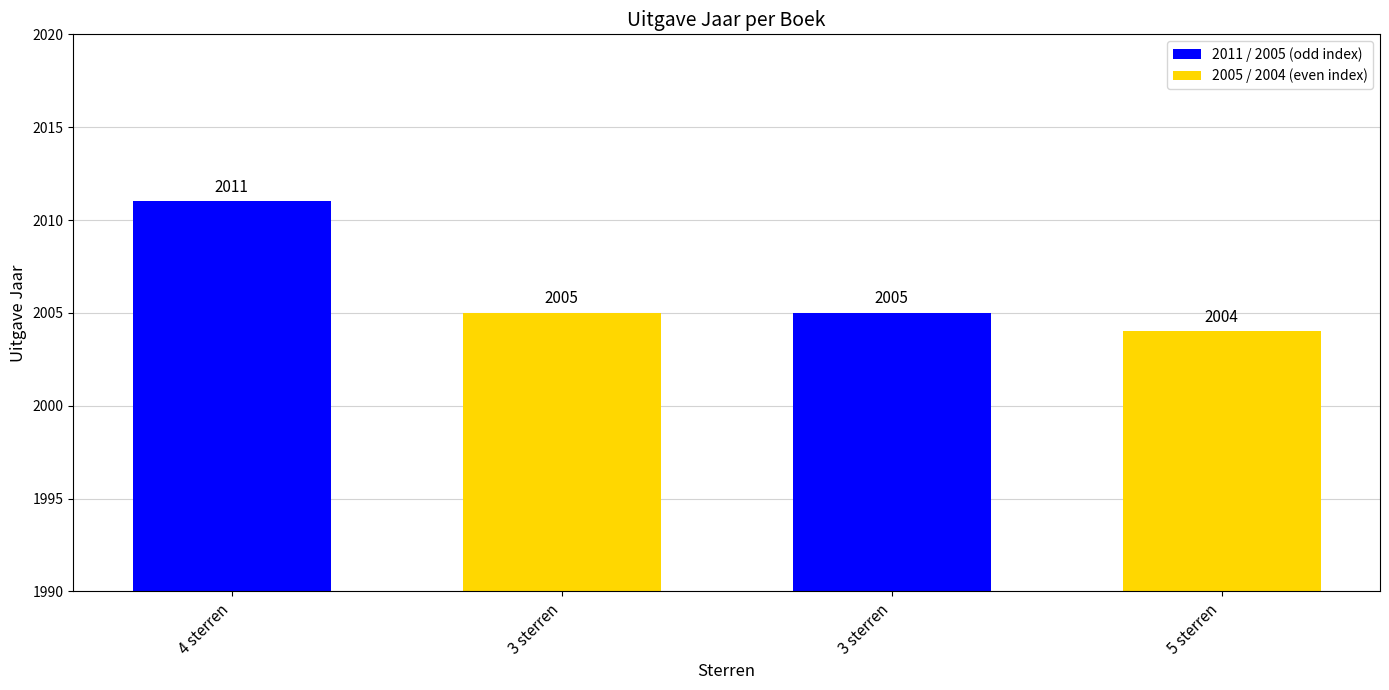

What is the label of the 4th bar from the left?

5 sterren